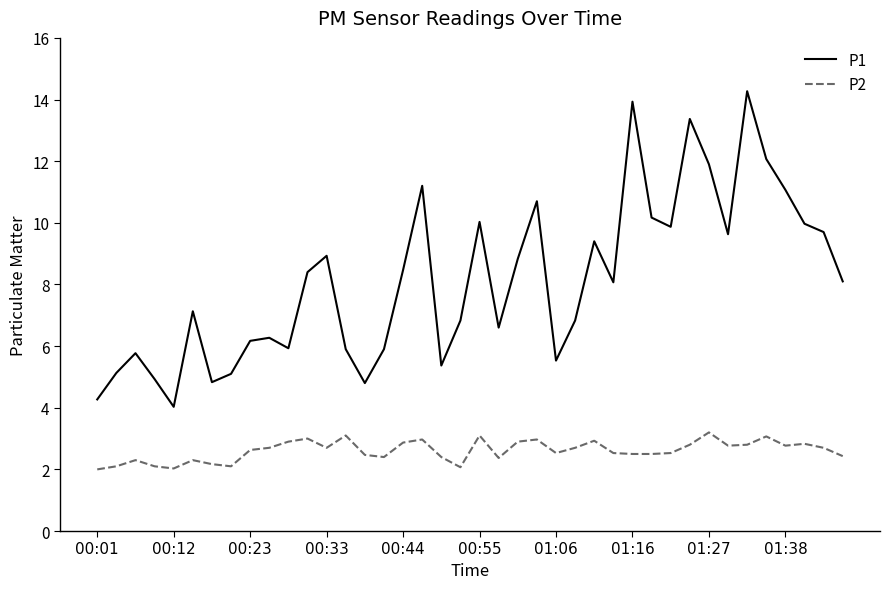

What is the lowest value of the P2 series?

2.0